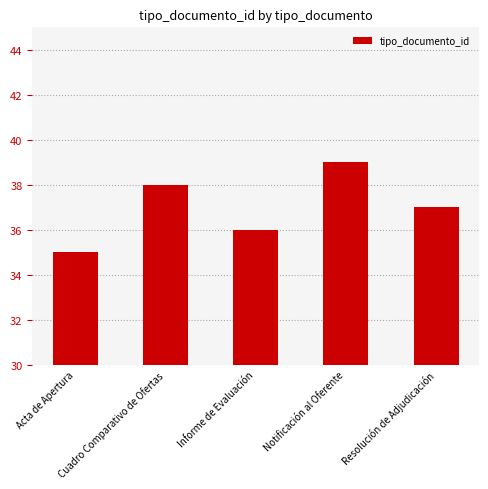

What is the label of the 4th bar from the left?

Notificación al Oferente